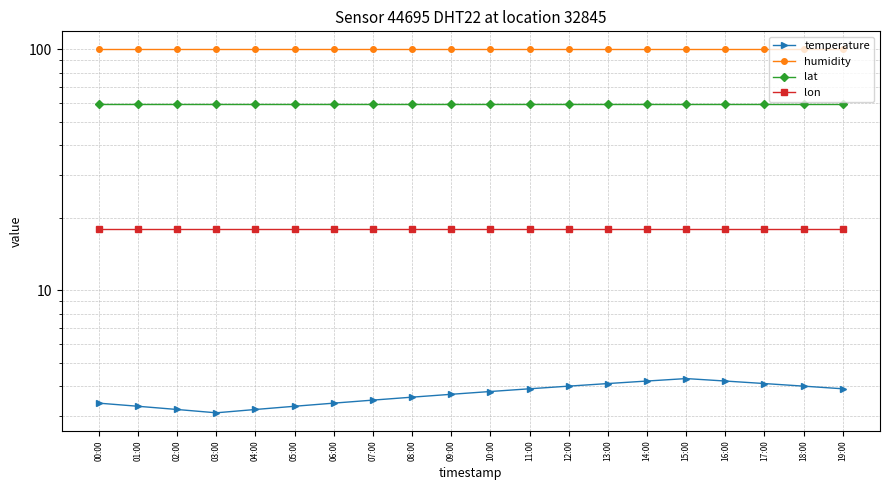

Reading left to right, extract all data points from this chart.

temperature: 3.4	3.3	3.2	3.1	3.2	3.3	3.4	3.5	3.6	3.7	3.8	3.9	4.0	4.1	4.2	4.3	4.2	4.1	4.0	3.9
humidity: 99.9	99.9	99.9	99.9	99.9	99.9	99.9	99.9	99.9	99.9	99.9	99.9	99.9	99.9	99.9	99.9	99.9	99.9	99.9	99.9
lat: 59.4	59.4	59.4	59.4	59.4	59.4	59.4	59.4	59.4	59.4	59.4	59.4	59.4	59.4	59.4	59.4	59.4	59.4	59.4	59.4
lon: 17.9	17.9	17.9	17.9	17.9	17.9	17.9	17.9	17.9	17.9	17.9	17.9	17.9	17.9	17.9	17.9	17.9	17.9	17.9	17.9